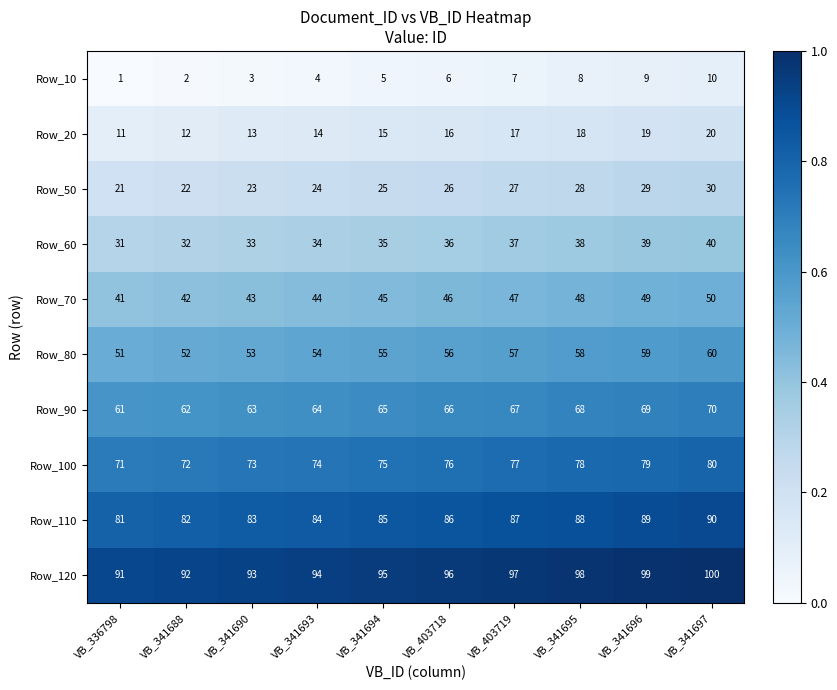

List the series in order of their peak value, lowest first.

Row_10, Row_20, Row_50, Row_60, Row_70, Row_80, Row_90, Row_100, Row_110, Row_120